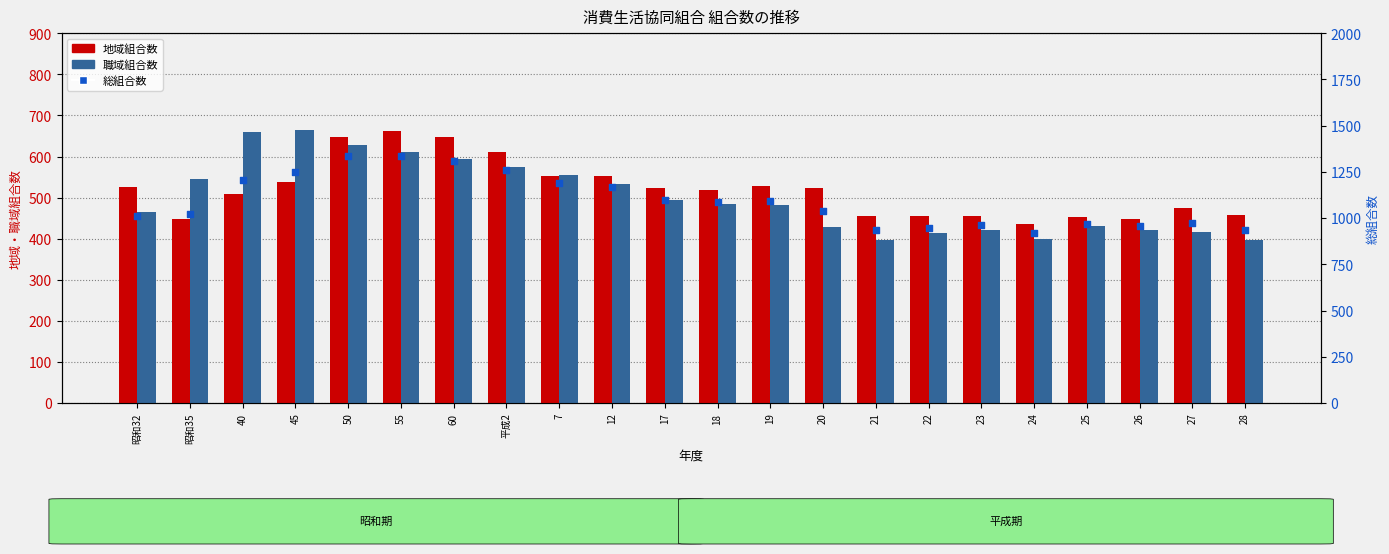

Which series has the widest spread of Y values?

総組合数